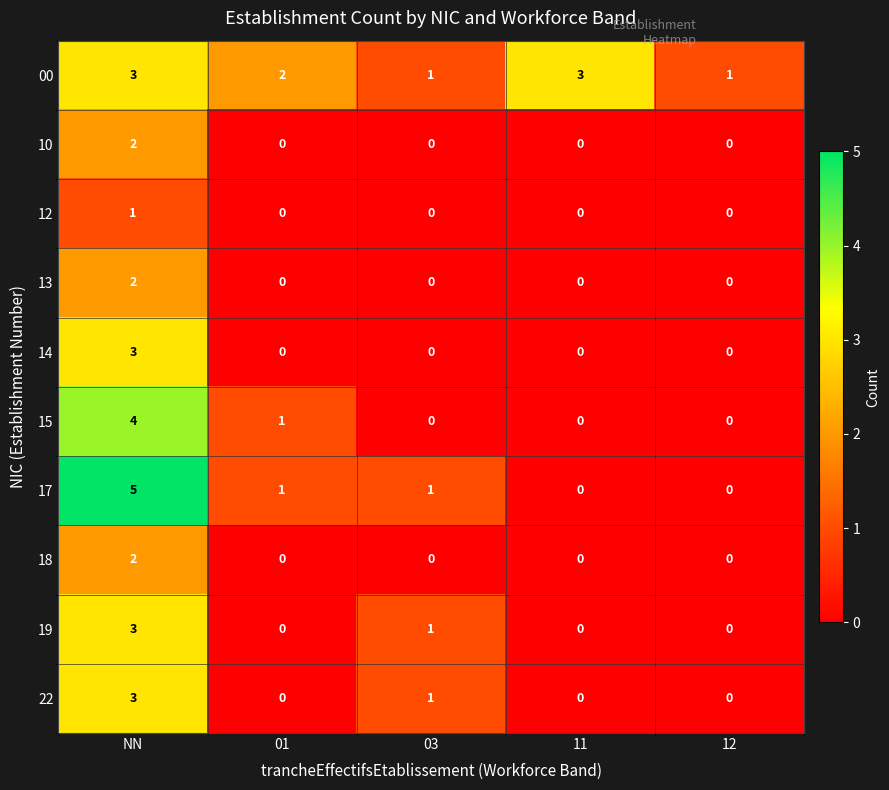

What is the difference between the highest and lowest values at 01?

2